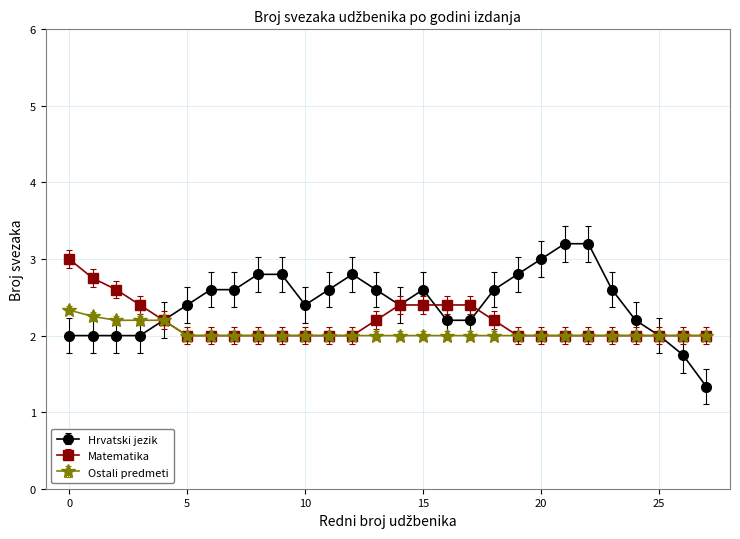

What is the value of the Hrvatski jezik point at the 1st from the left?

2.0